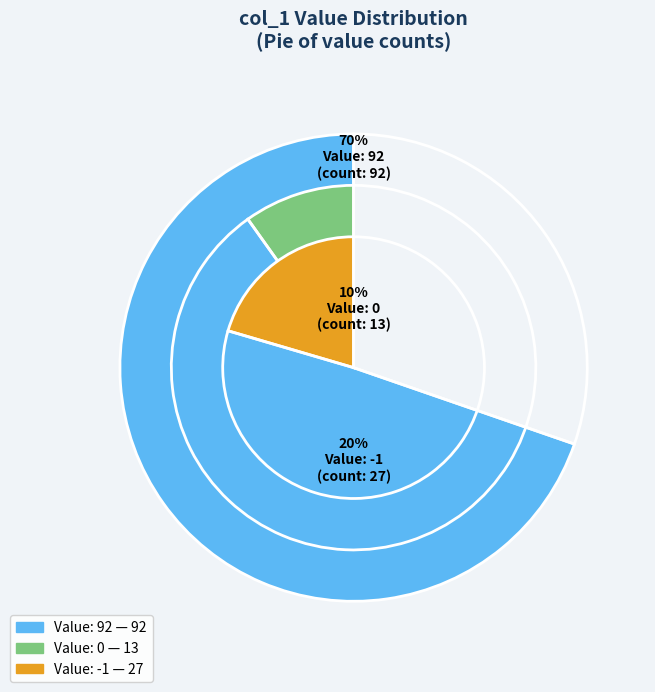

What is the change in value from 92 to 1?

-91